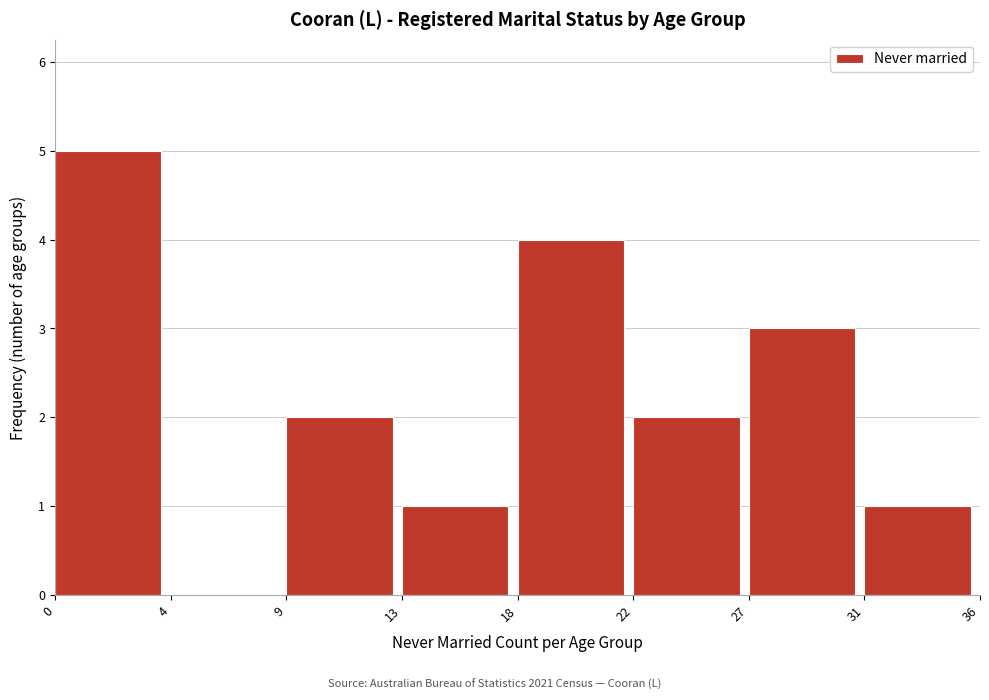

Reading left to right, list all the values displayed in this chart.

0=5	4=0	9=2	13=1	18=4	22=2	27=3	31=1